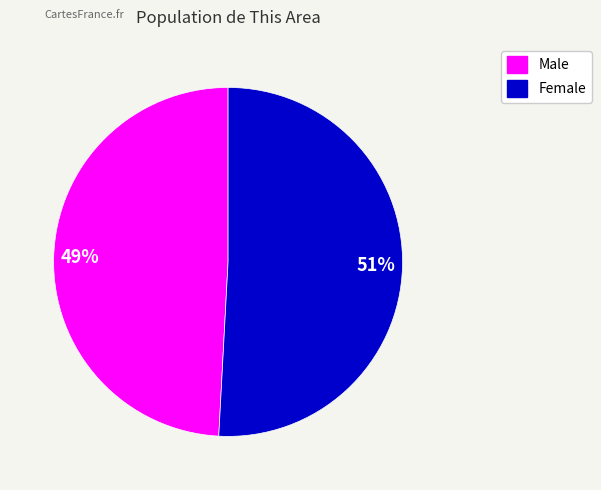

Is there any slice that represents more than half of the pie?

Yes